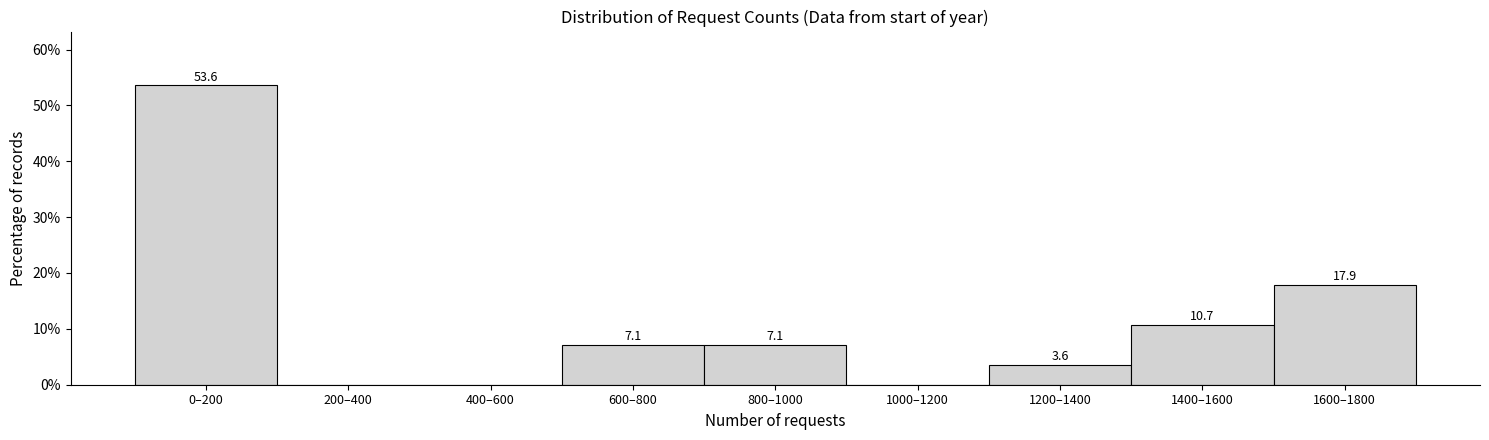

Reading left to right, extract all data points from this chart.

0–200=53.6	200–400=0.0	400–600=0.0	600–800=7.1	800–1000=7.1	1000–1200=0.0	1200–1400=3.6	1400–1600=10.7	1600–1800=17.9